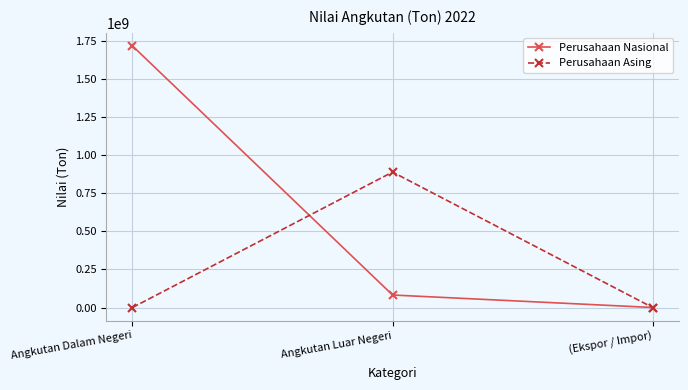

Which series changed the most between Angkutan Luar Negeri and (Ekspor / Impor)?

Perusahaan Asing